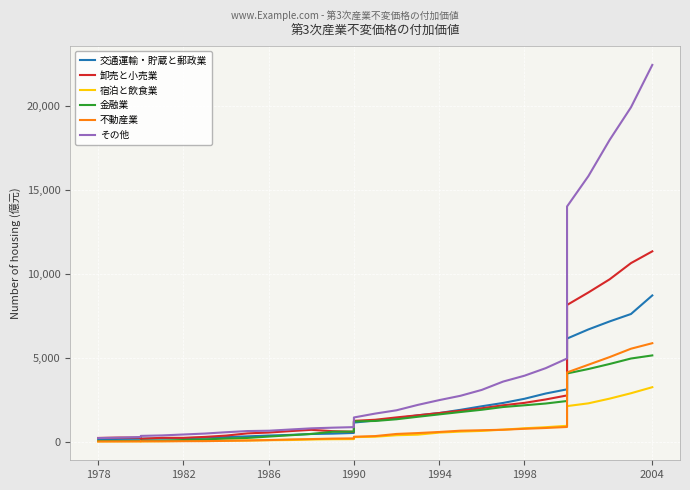

Is the value of 不動産業 at 20 greater than the value of 卸売と小売業 at 1990?

Yes